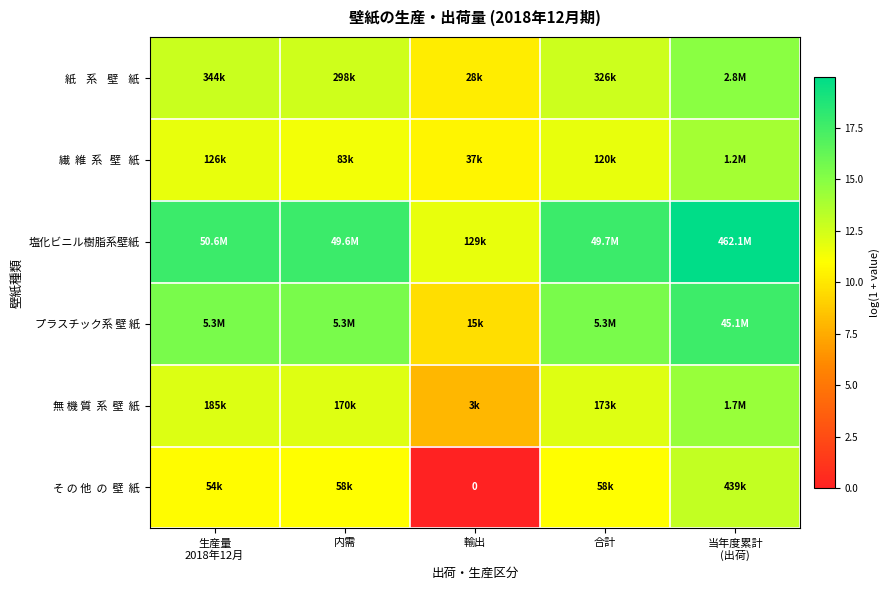

Between 当年度累計
(出荷) and 合計, which is larger?

当年度累計
(出荷)